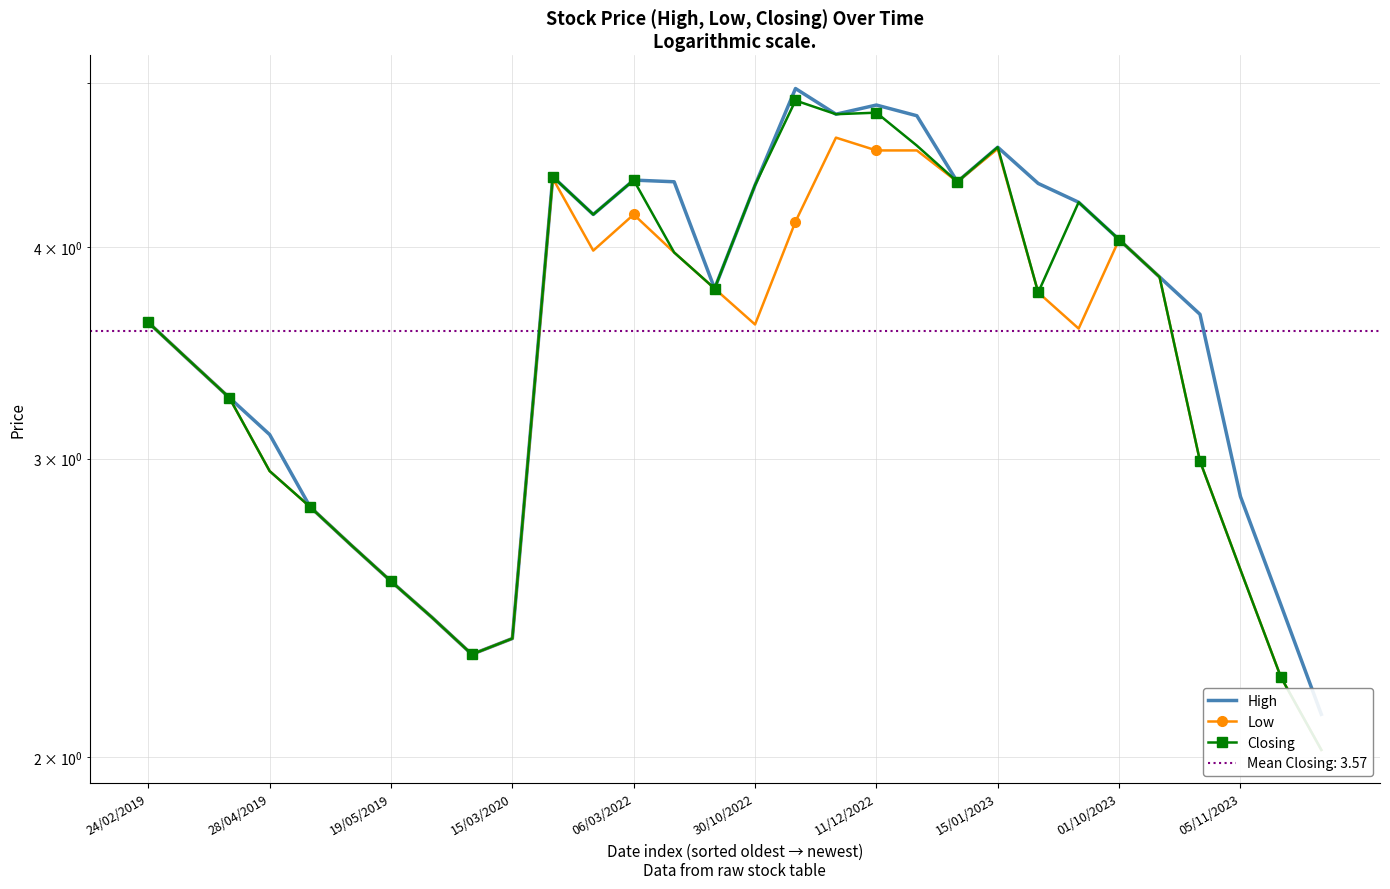

What is the total value across all series at 06/03/2022?

12.9